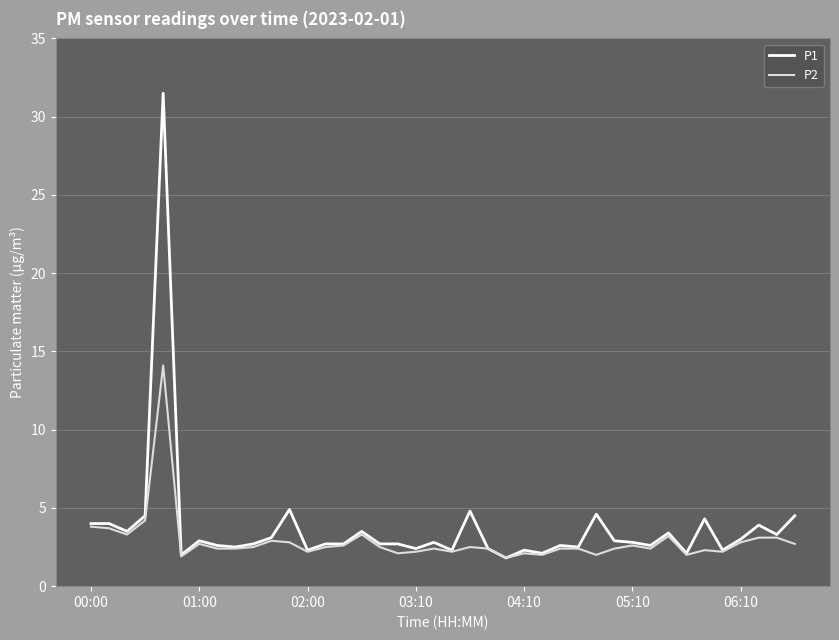

List the series in order of their peak value, highest first.

P1, P2